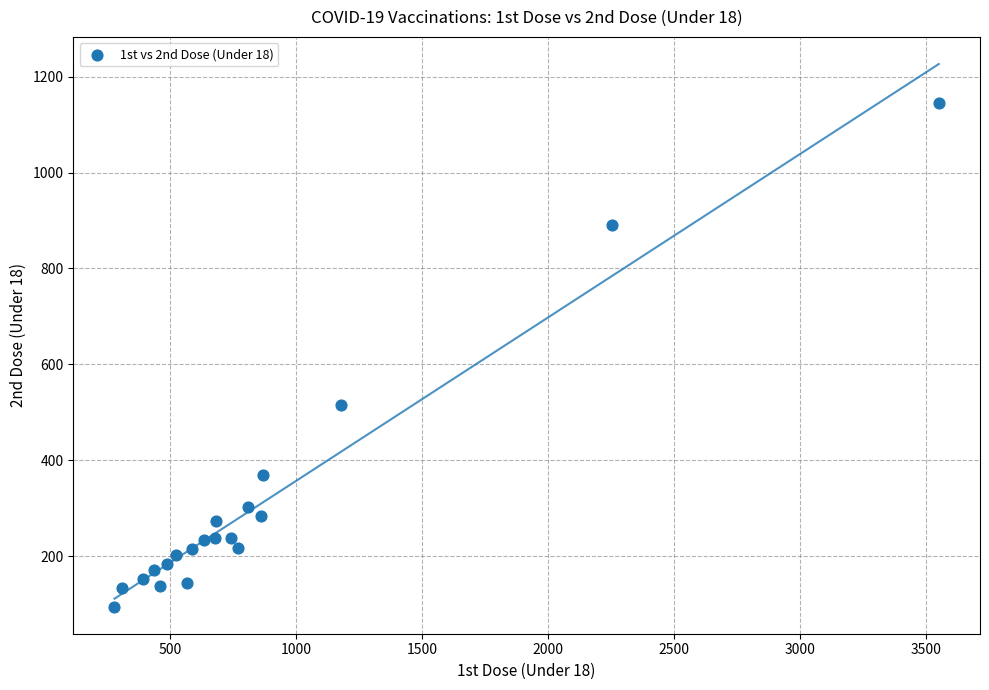

What Y value in the scatter plot is closest to 620?

515